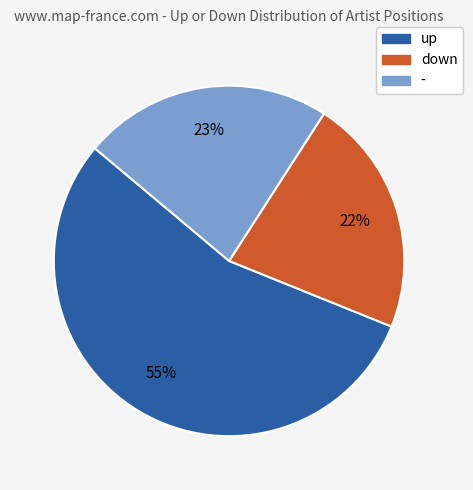

Count the number of slices in the pie.

3